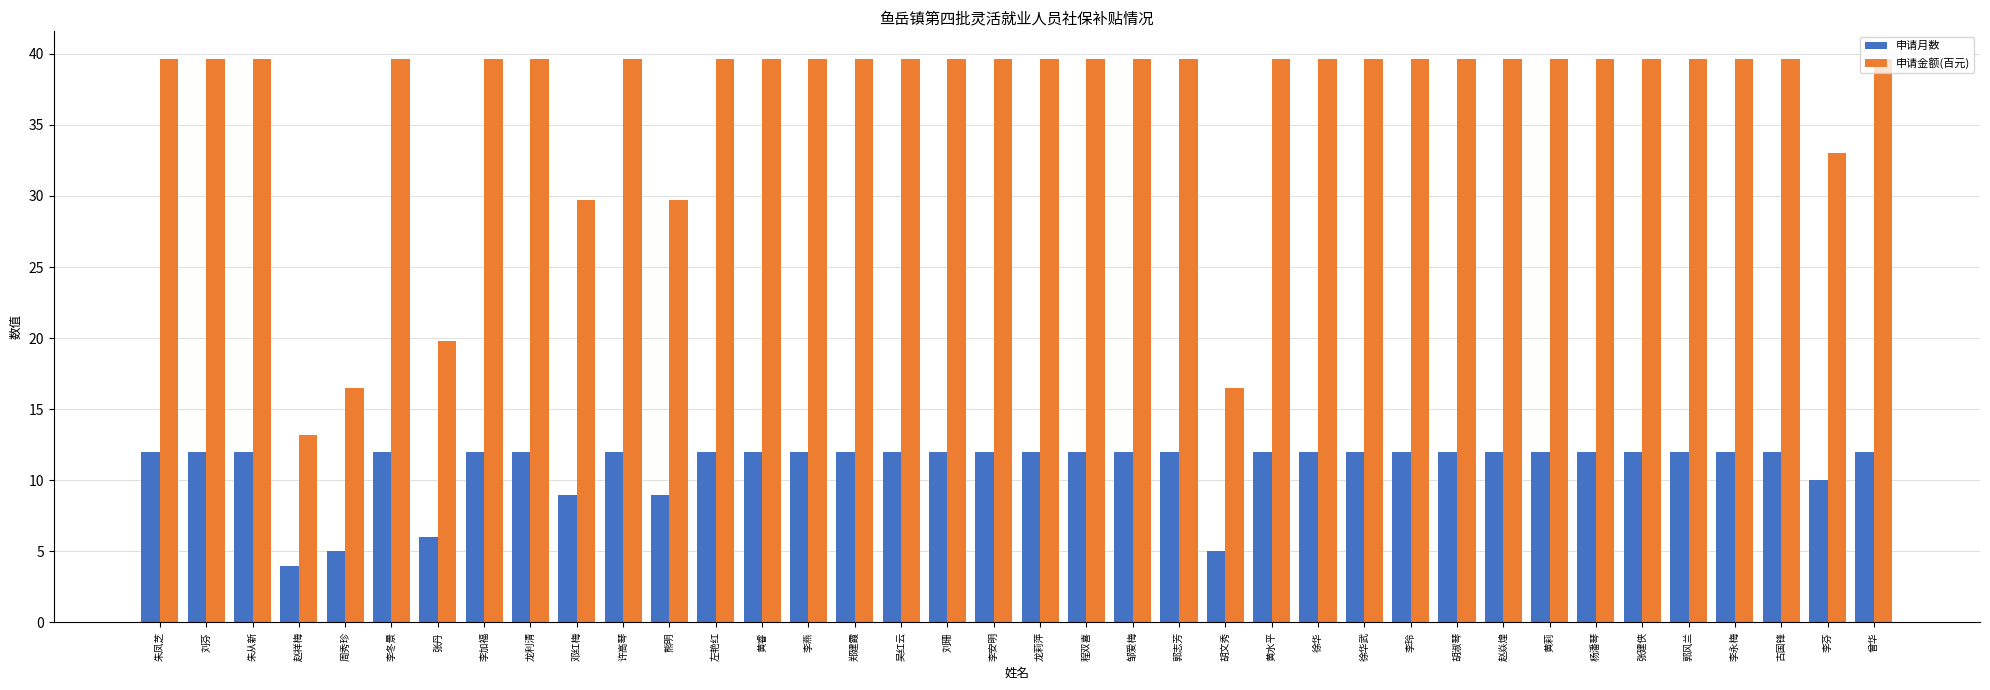

What is the label of the 25th bar from the right?

黄睿